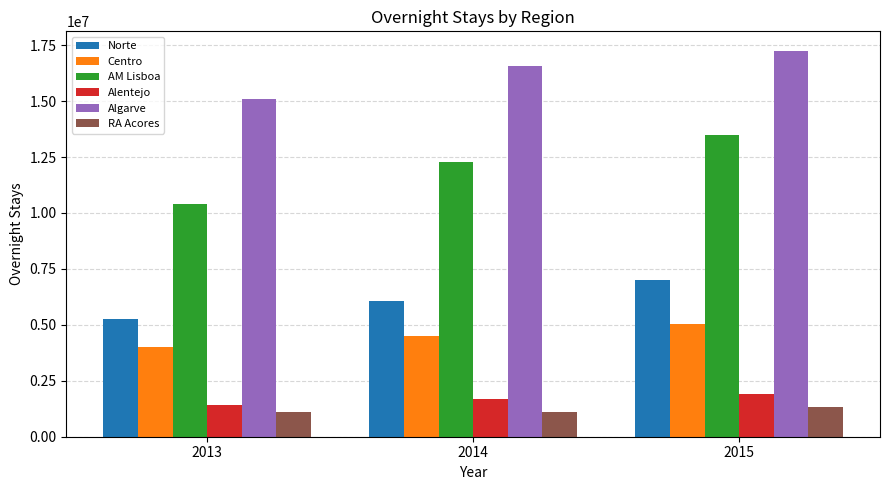

Read the RA Acores value at 2015, to the nearest 100.

1334400